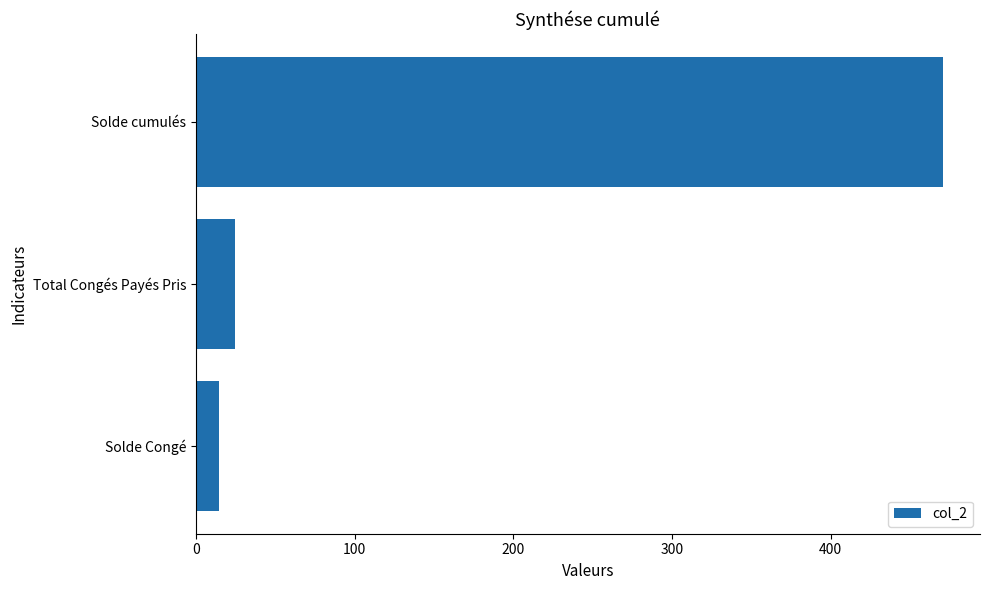

Where is the data nearest to the value 242?

Total Congés Payés Pris